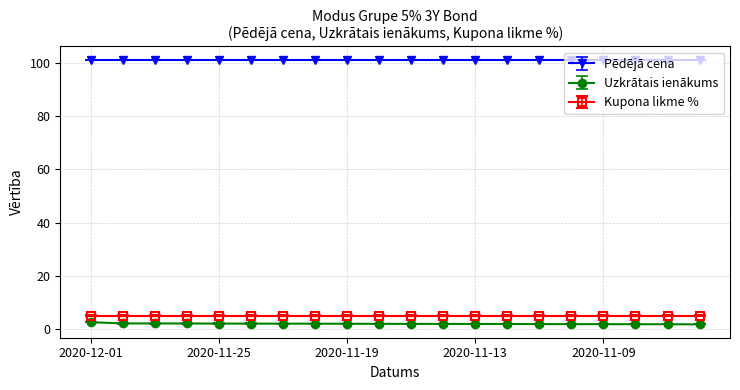

What are all the series names shown in the legend?

Pēdējā cena, Uzkrātais ienākums, Kupona likme %